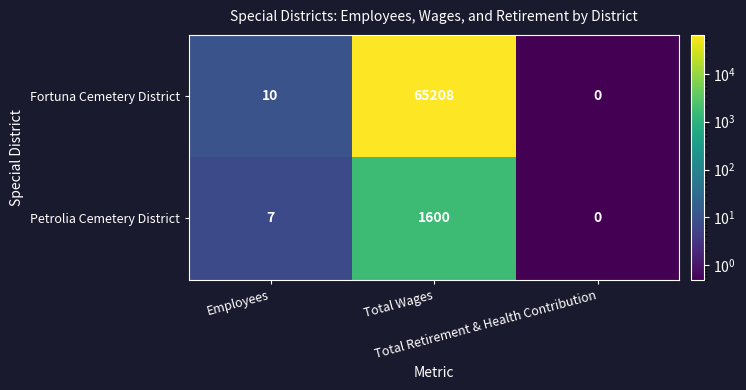

Which series has the largest total across all categories?

Fortuna Cemetery District